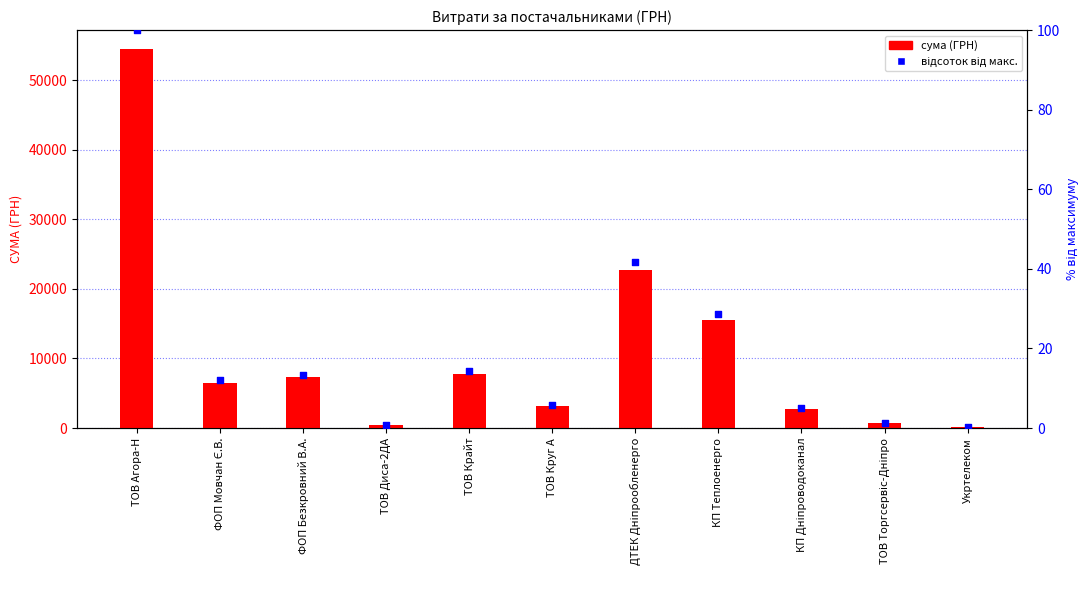

Which series has the widest spread of Y values?

сума (ГРН)